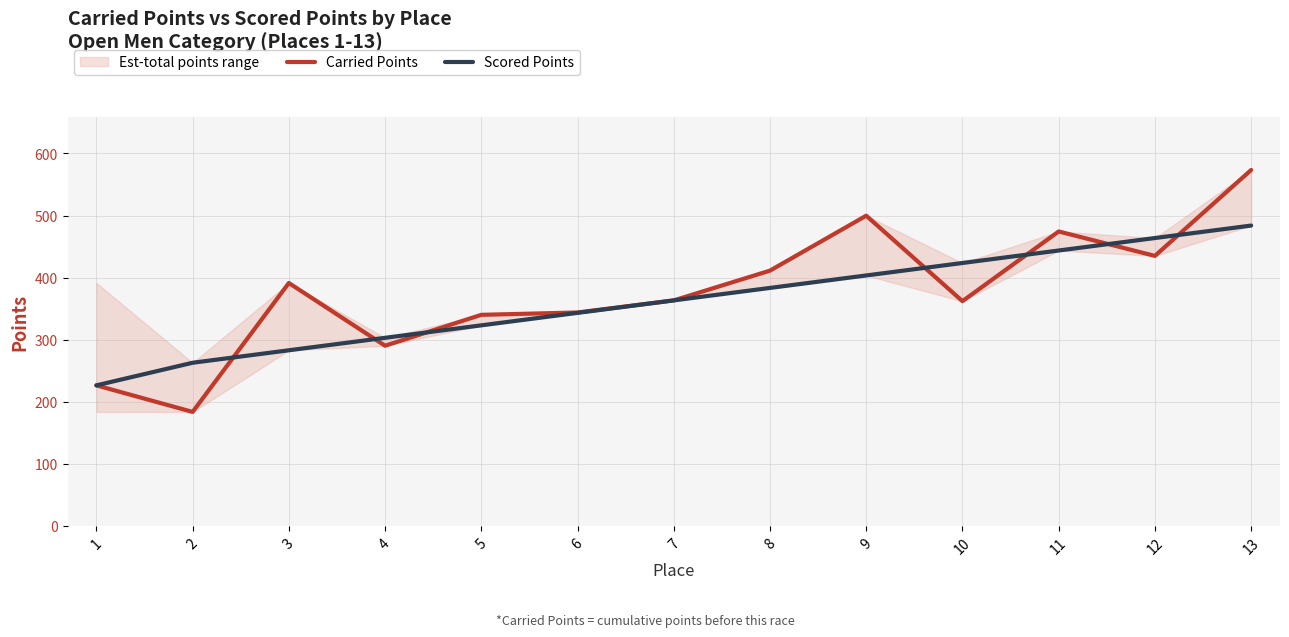

How many times do Carried Points and Scored Points cross each other?

7